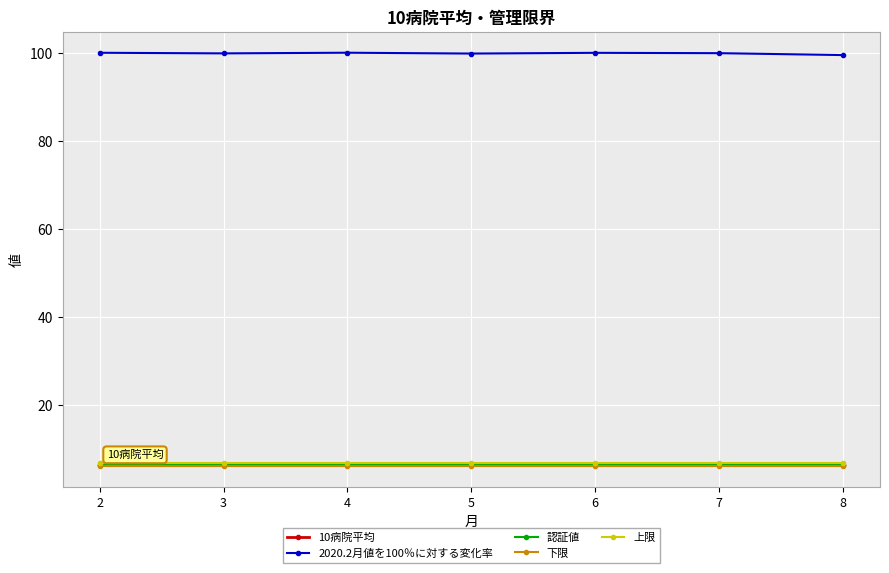

Which series has the largest range (max minus min)?

2020.2月値を100％に対する変化率